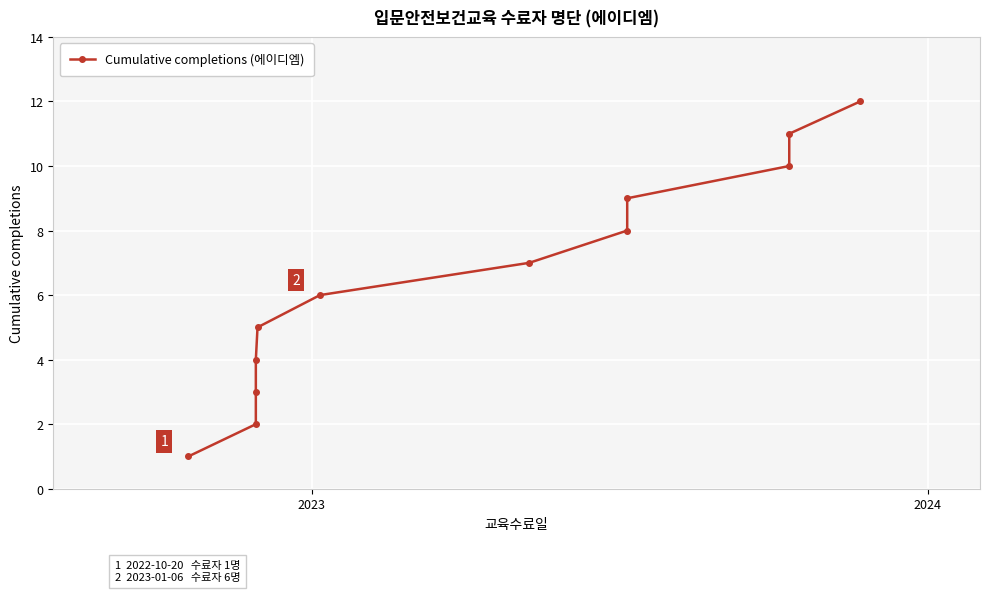

What is the value of the 5th point from the left?

5